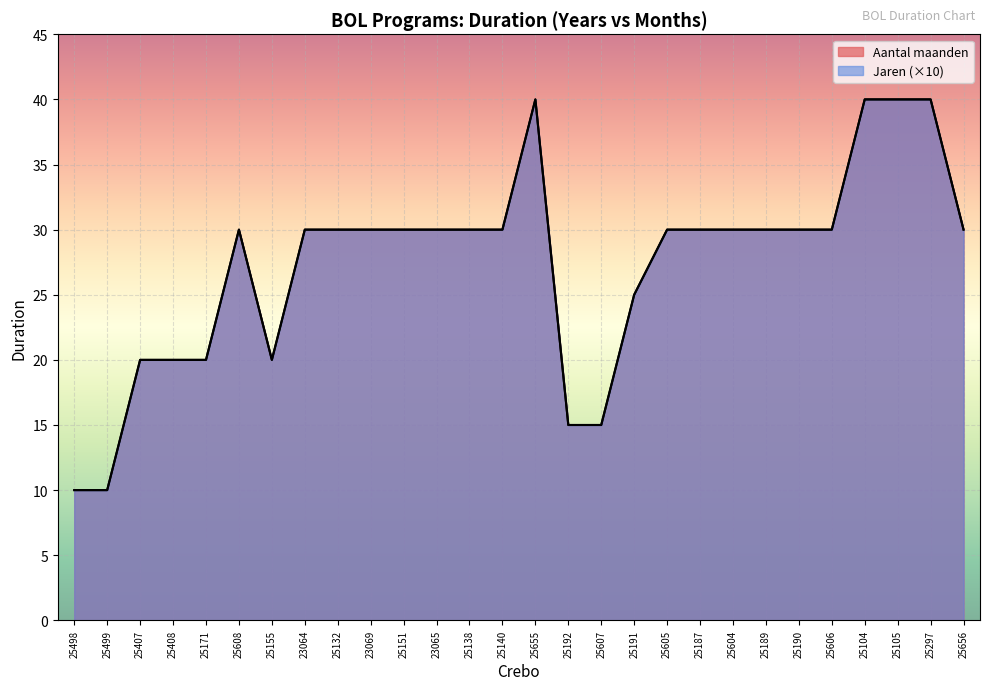

Does the chart display data point markers on the line(s)?

No